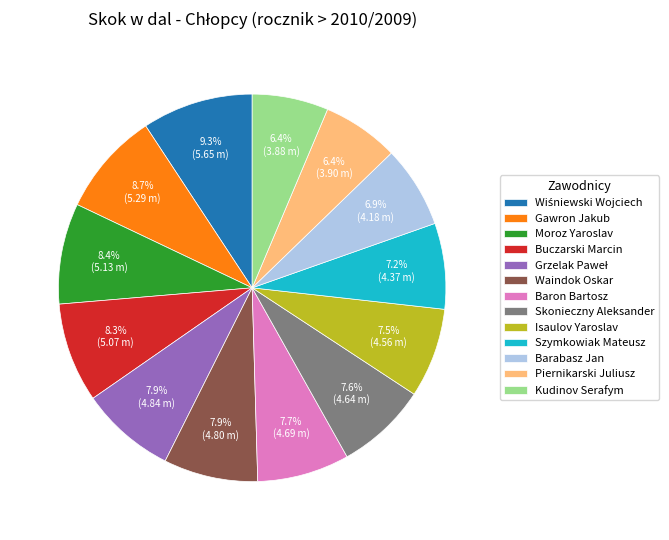

What percentage is the Szymkowiak Mateusz slice, to the nearest percent?

7%